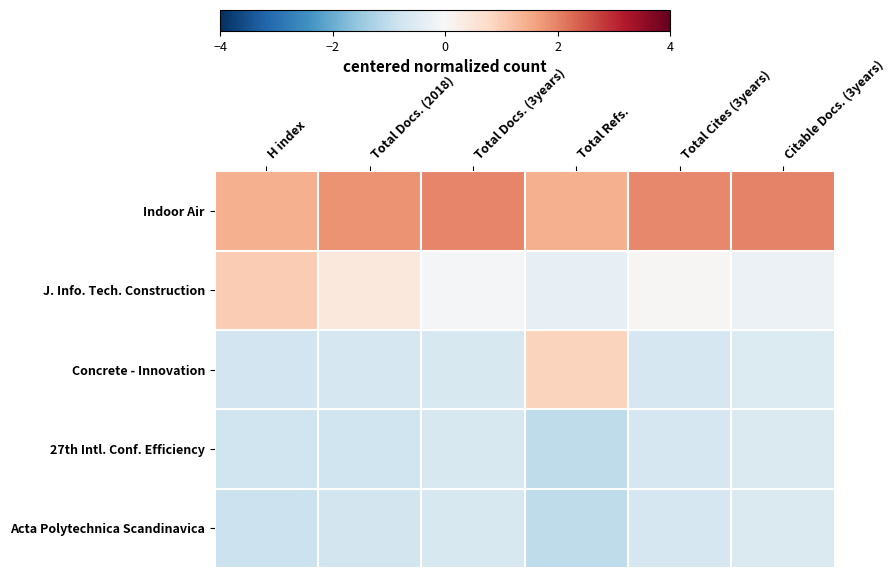

Which series has the largest range (max minus min)?

Concrete - Innovation